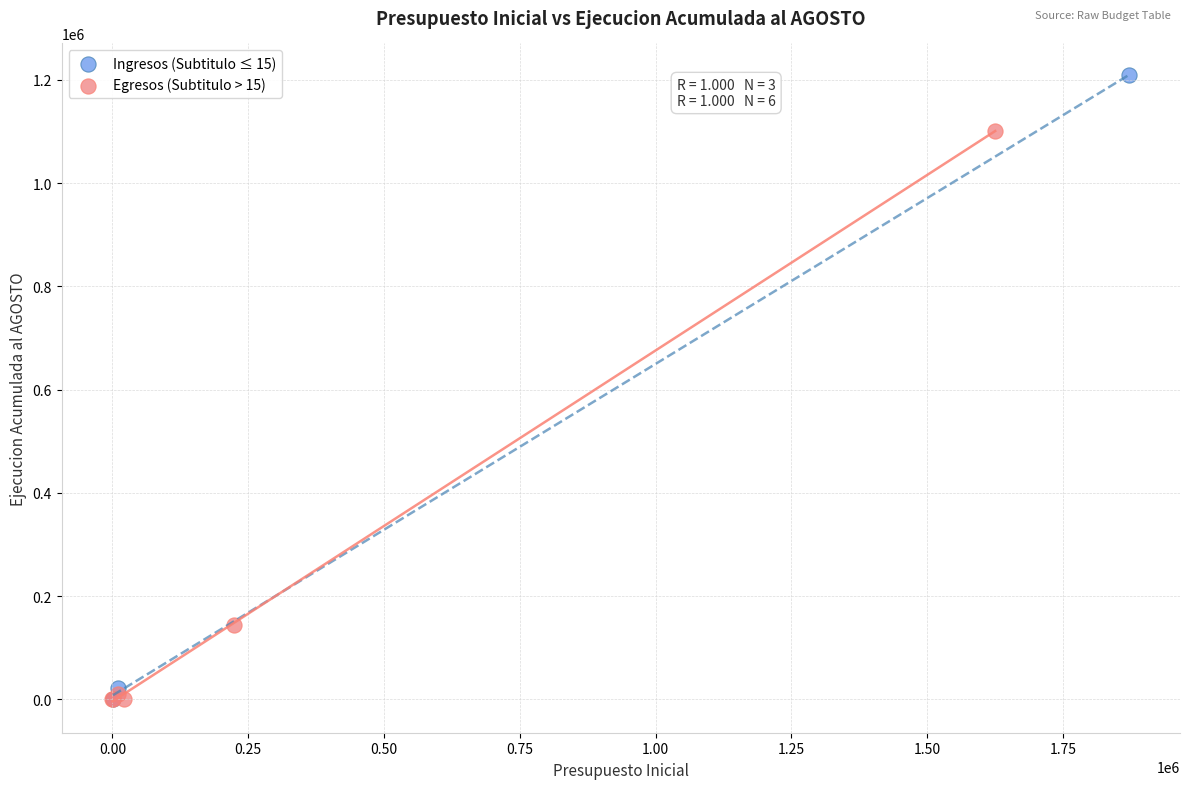

Which series has the widest spread of Y values?

Ingresos (Subtitulo ≤ 15)